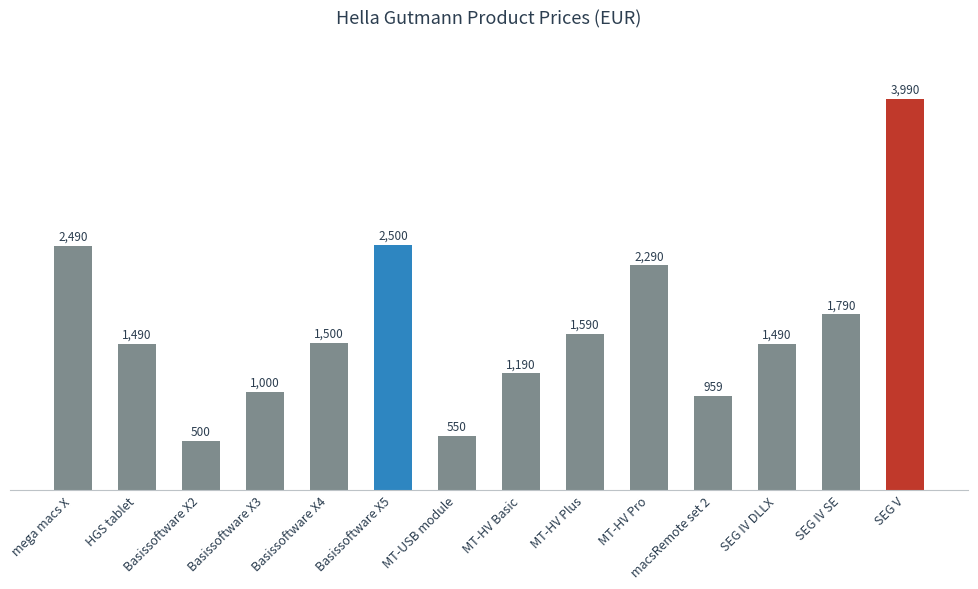

What is the sum of all values?

23329